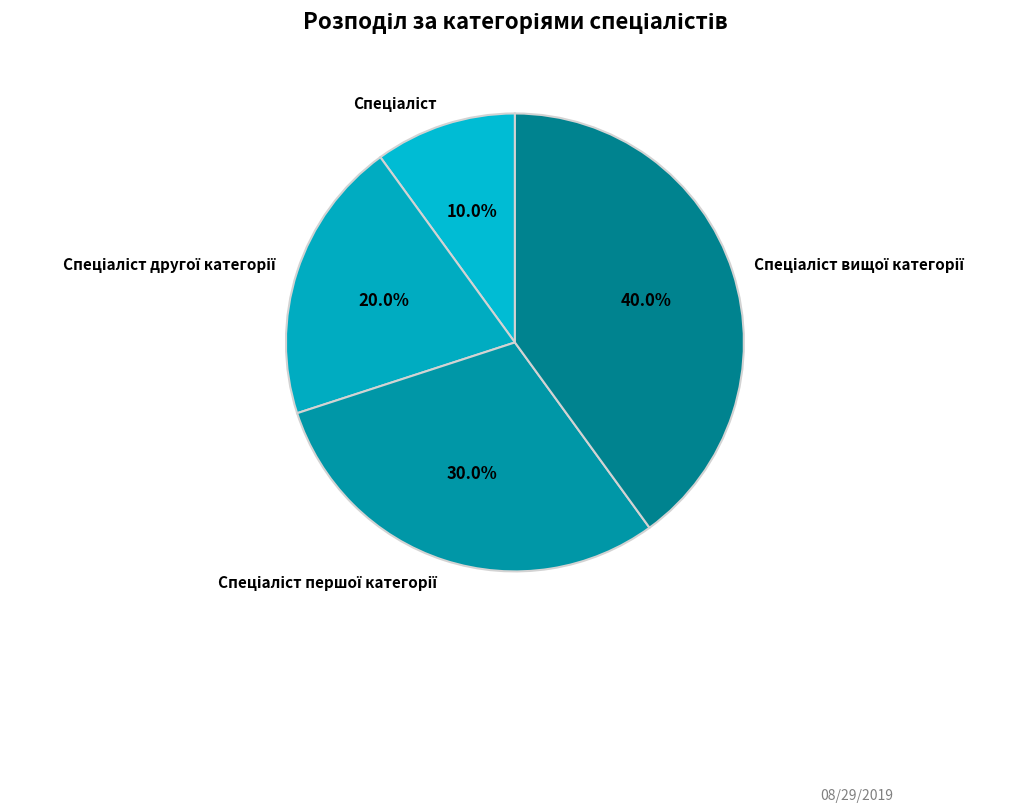

Is there any slice that represents more than half of the pie?

No